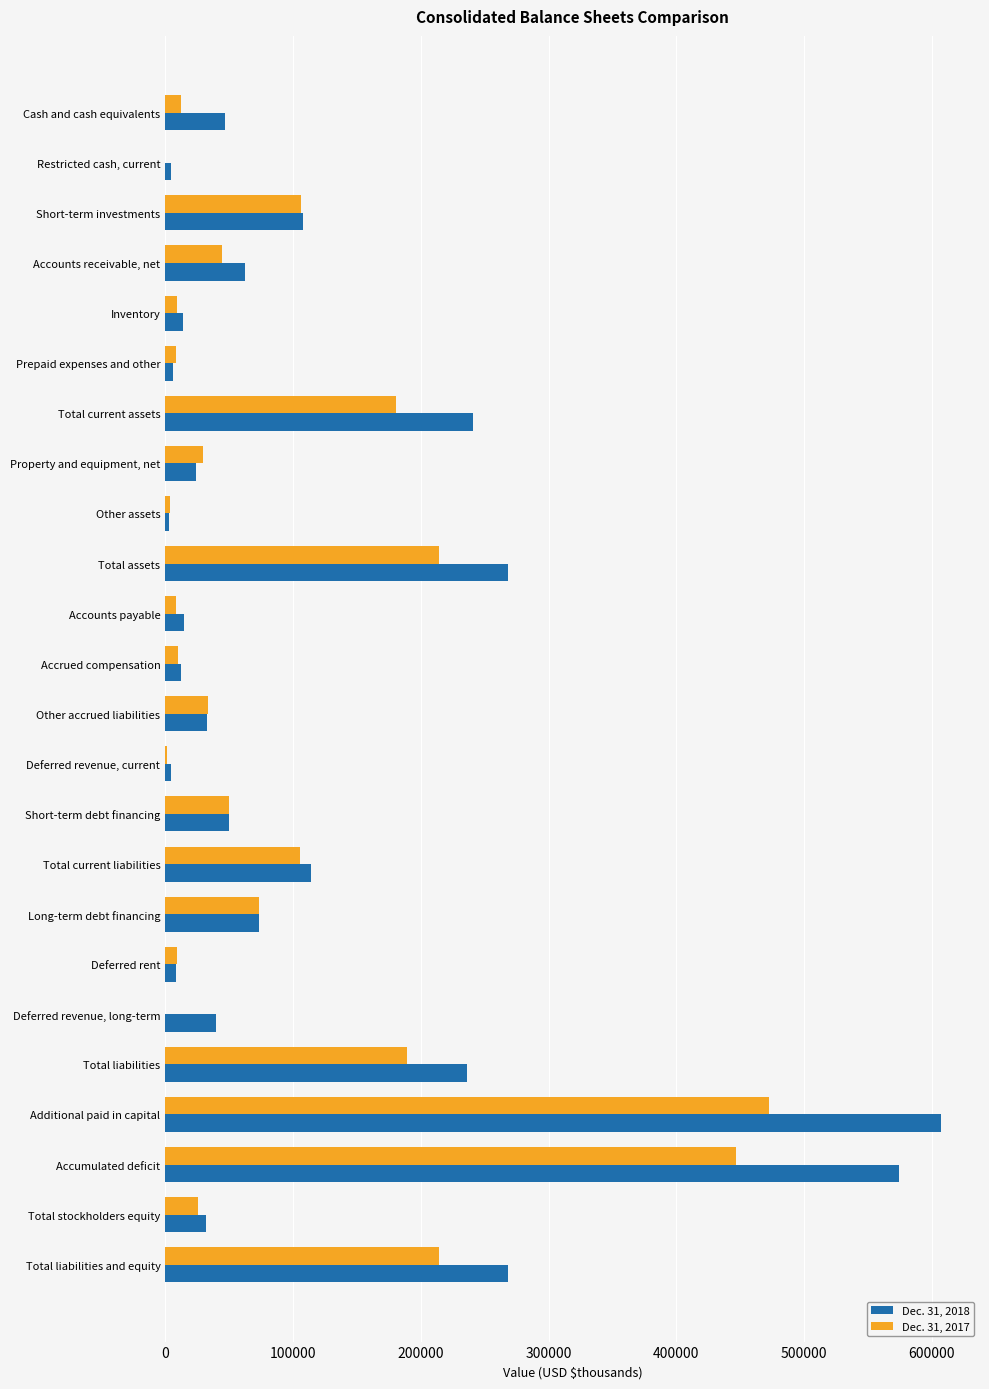

True or false: Dec. 31, 2017 has a value of 73065 at Long-term debt financing.

True